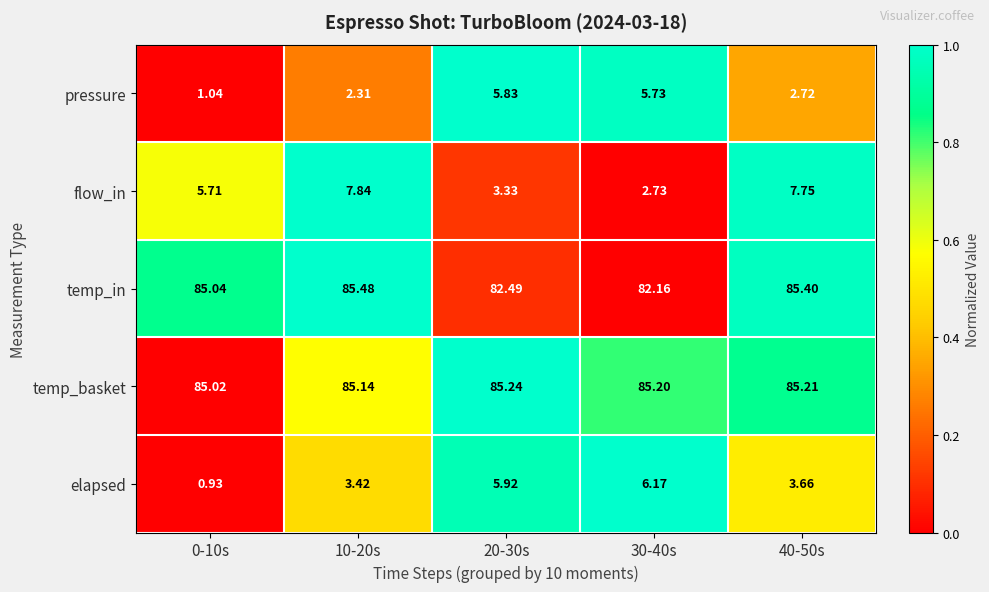

Count the number of categories in the chart.

5